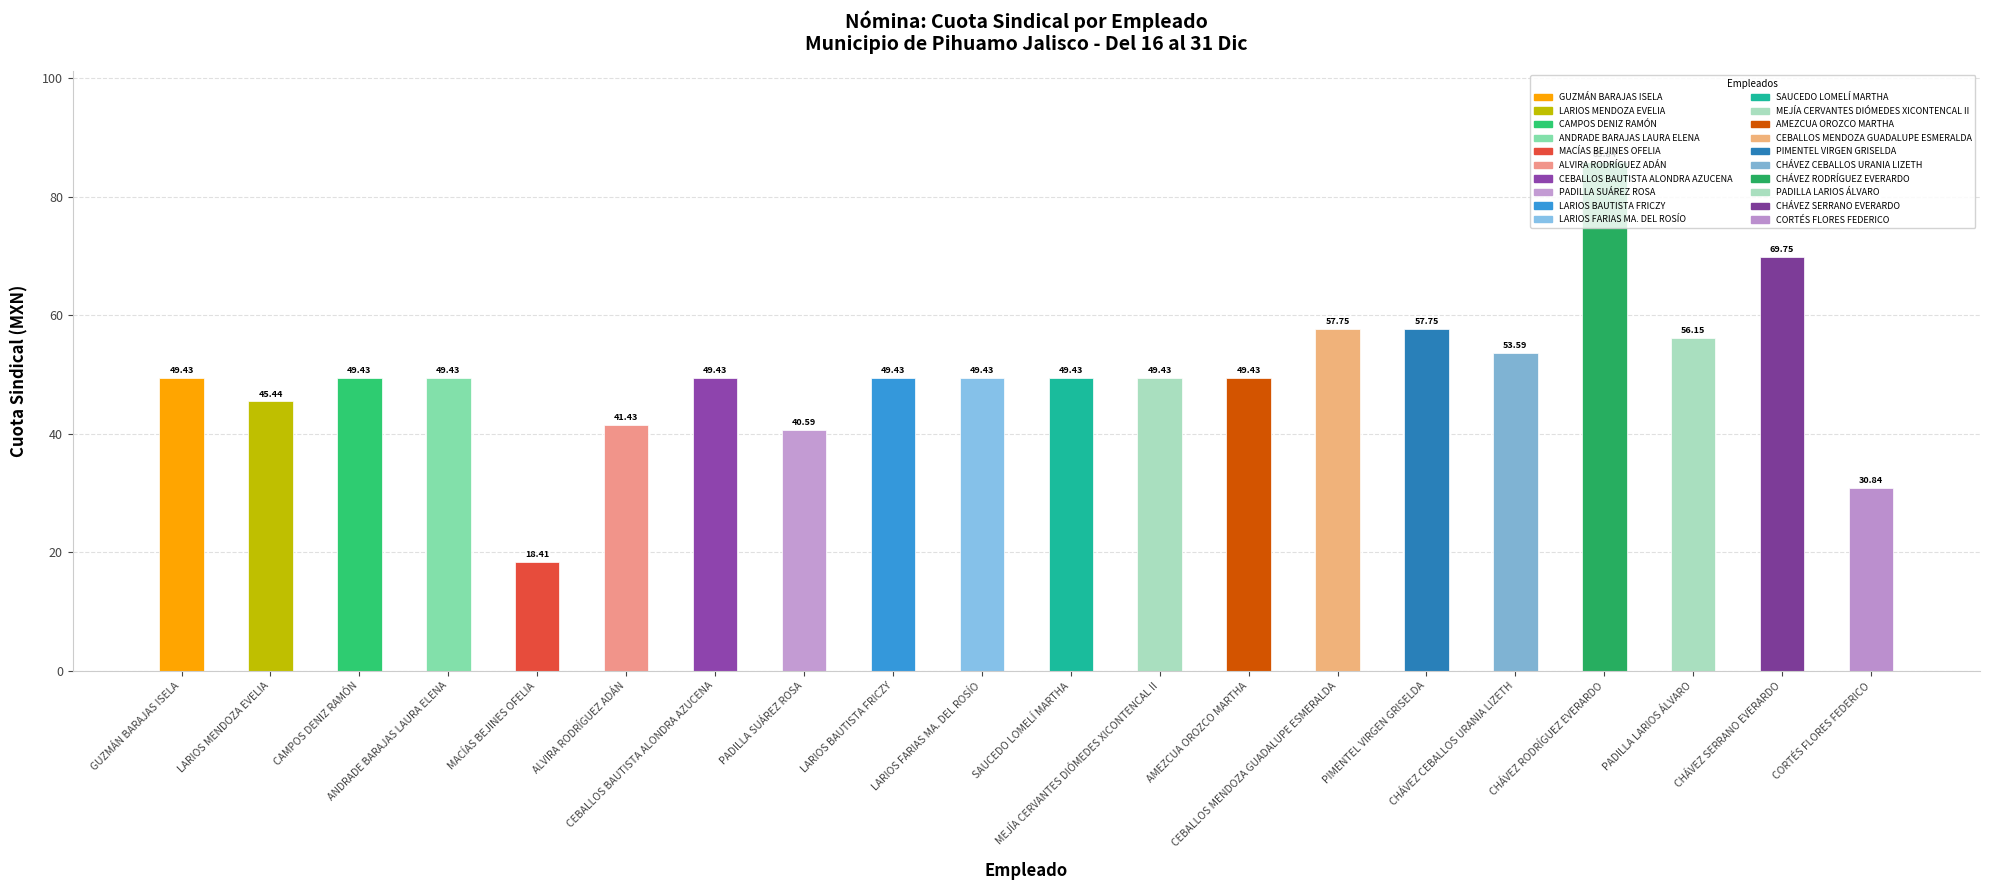

What is the average value?

50.1